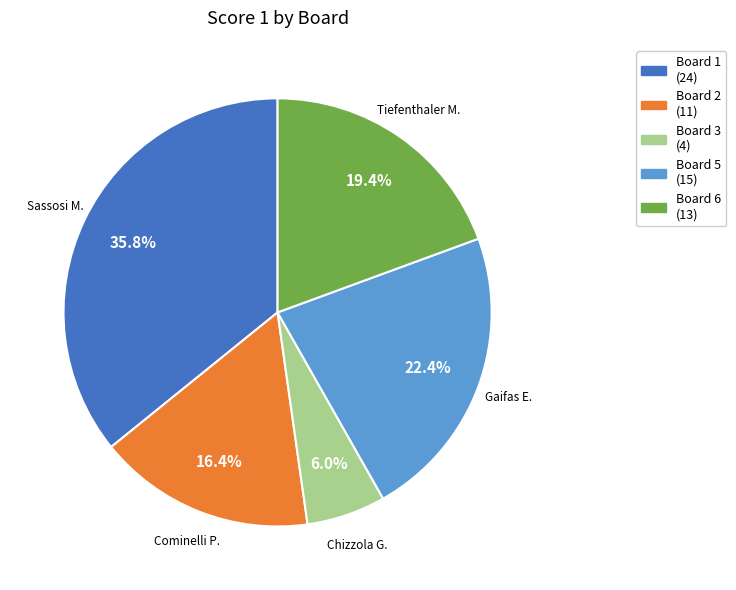

Is the sum of Board 3 (4) and Board 6 (13) greater than half?

No